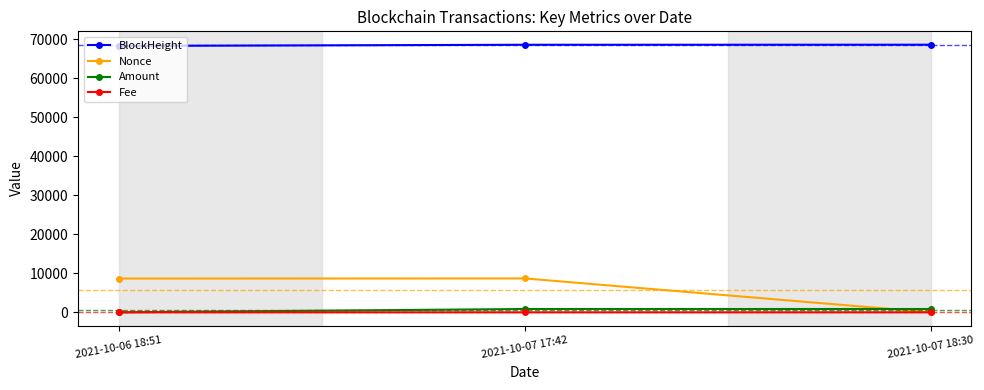

What is the minimum value for BlockHeight?

68350.0